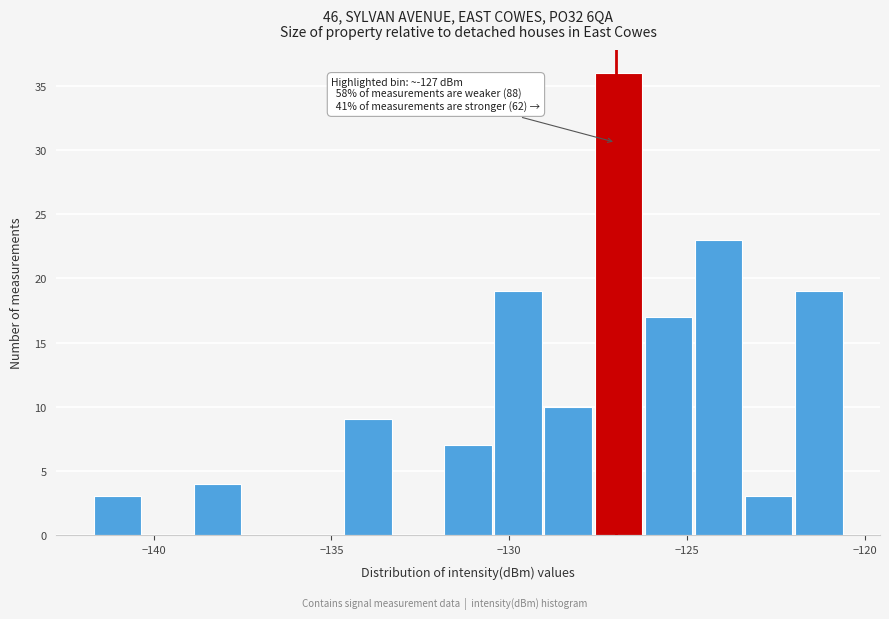

Read against the x-axis, roughly where is the centre of the tallest bar?

-127.0